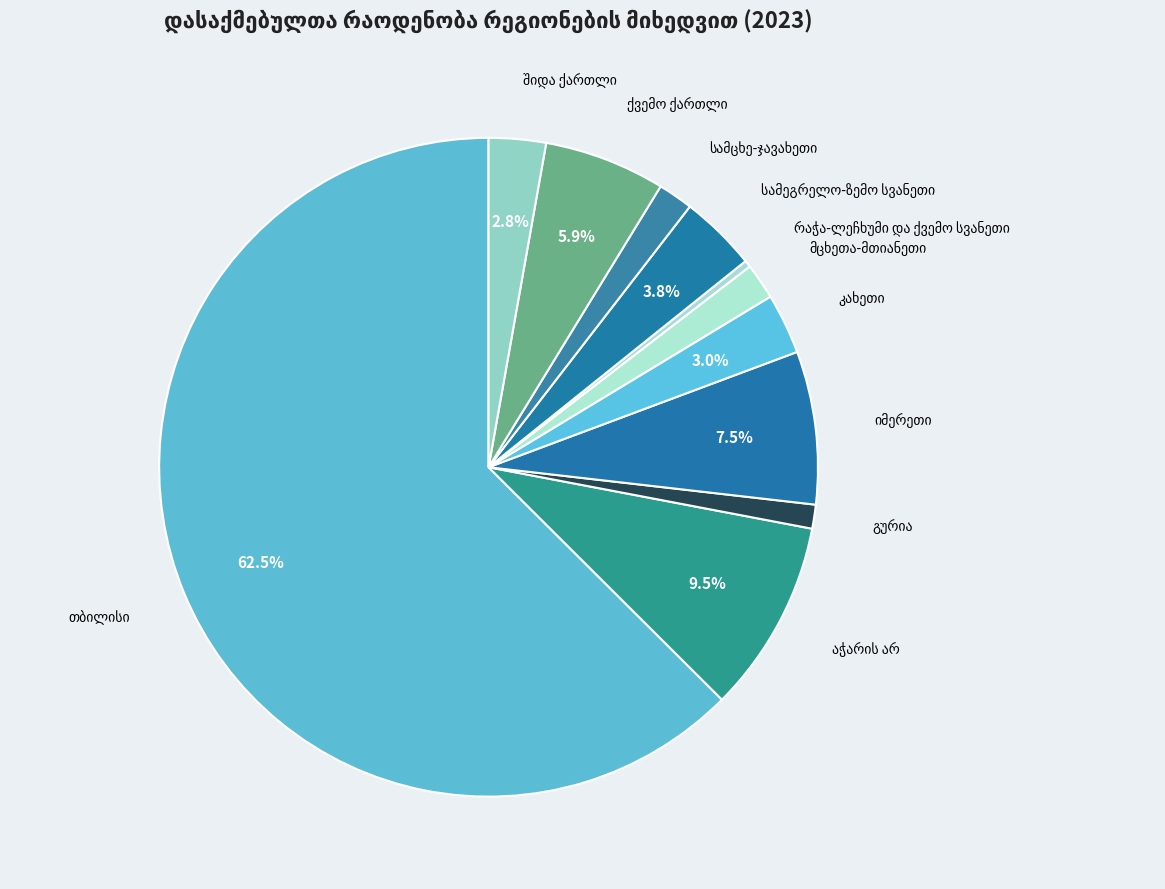

Does any single category account for the majority?

Yes